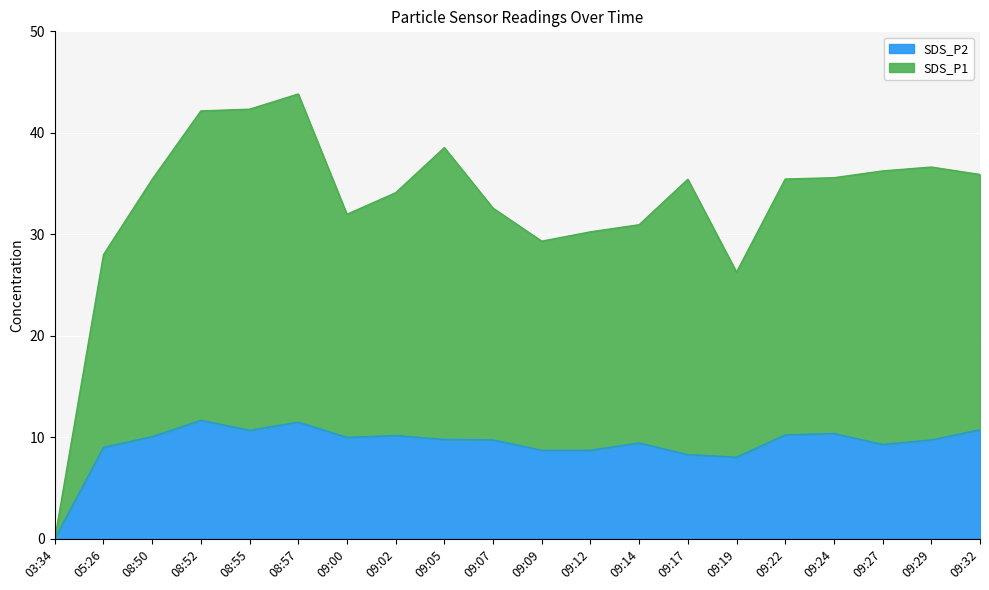

Is the value of SDS_P2 at 09:12 greater than the value of SDS_P1 at 08:55?

No